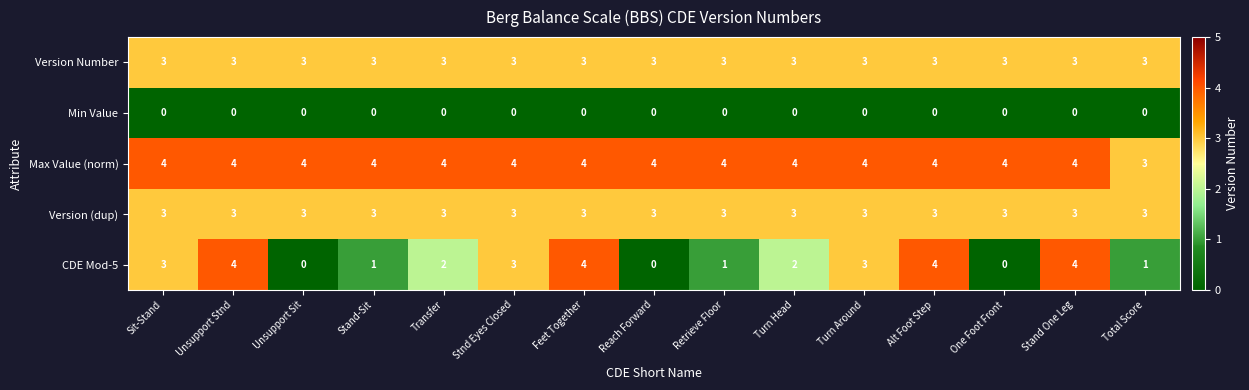

Is it true that Version (dup) equals 5 at Stand-Sit?

False